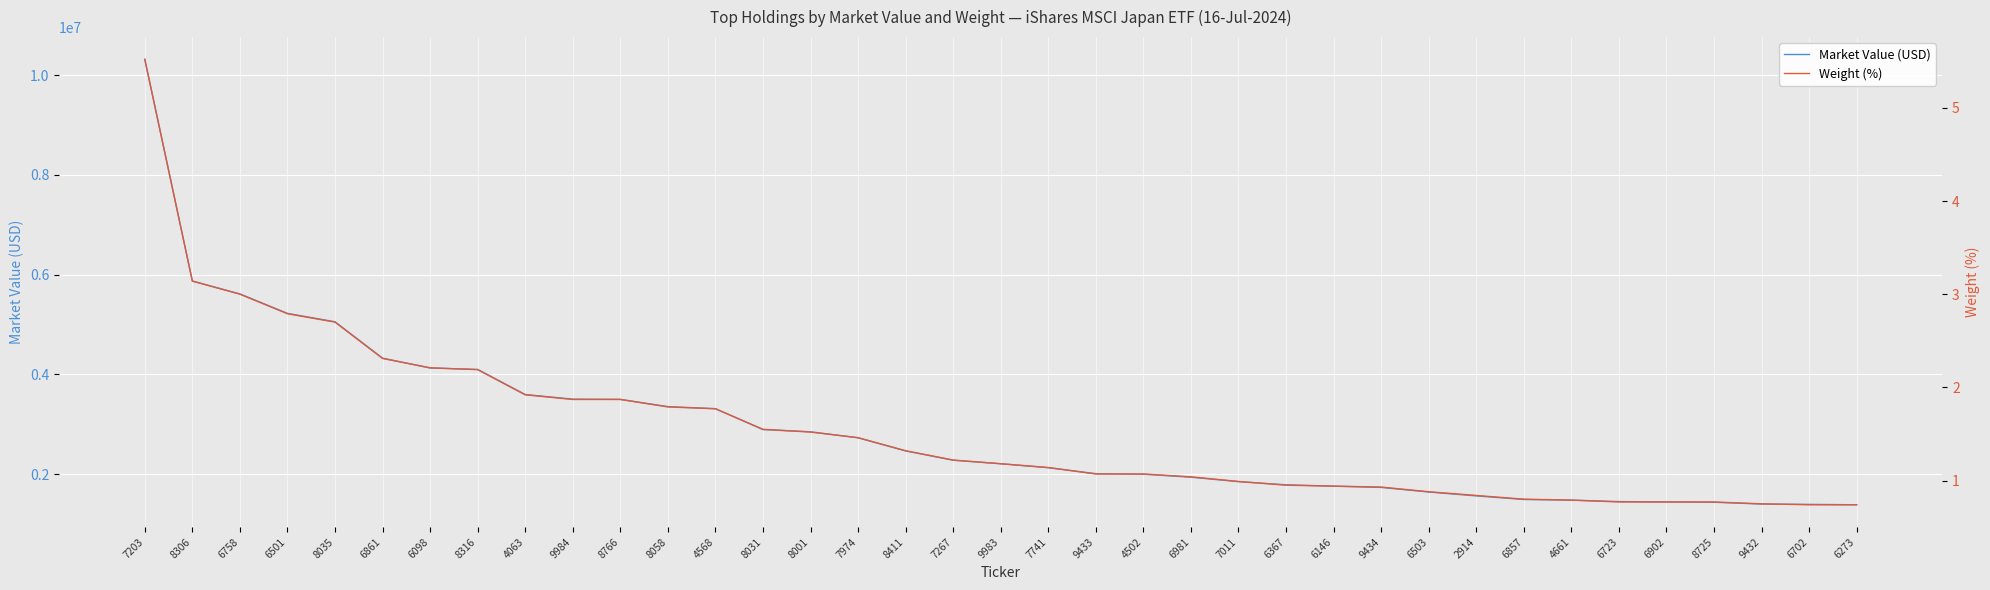

List the series in order of their peak value, lowest first.

Weight (%), Market Value (USD)